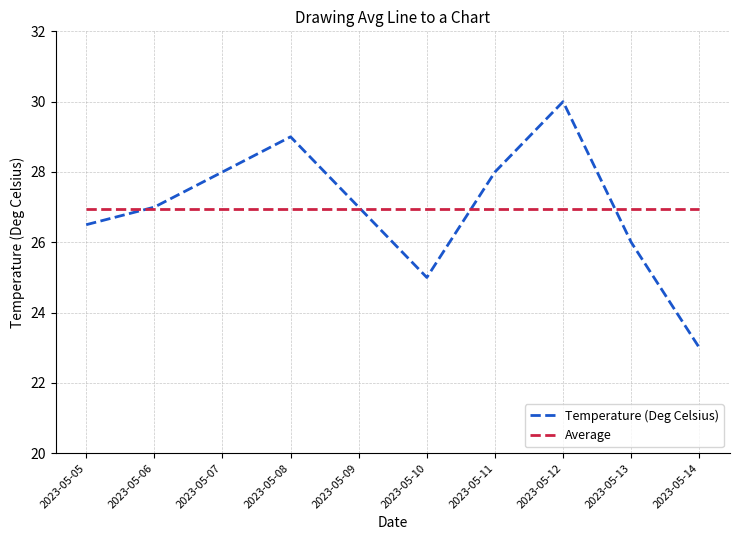

What is the total value across all series at 2023-05-08?

56.0